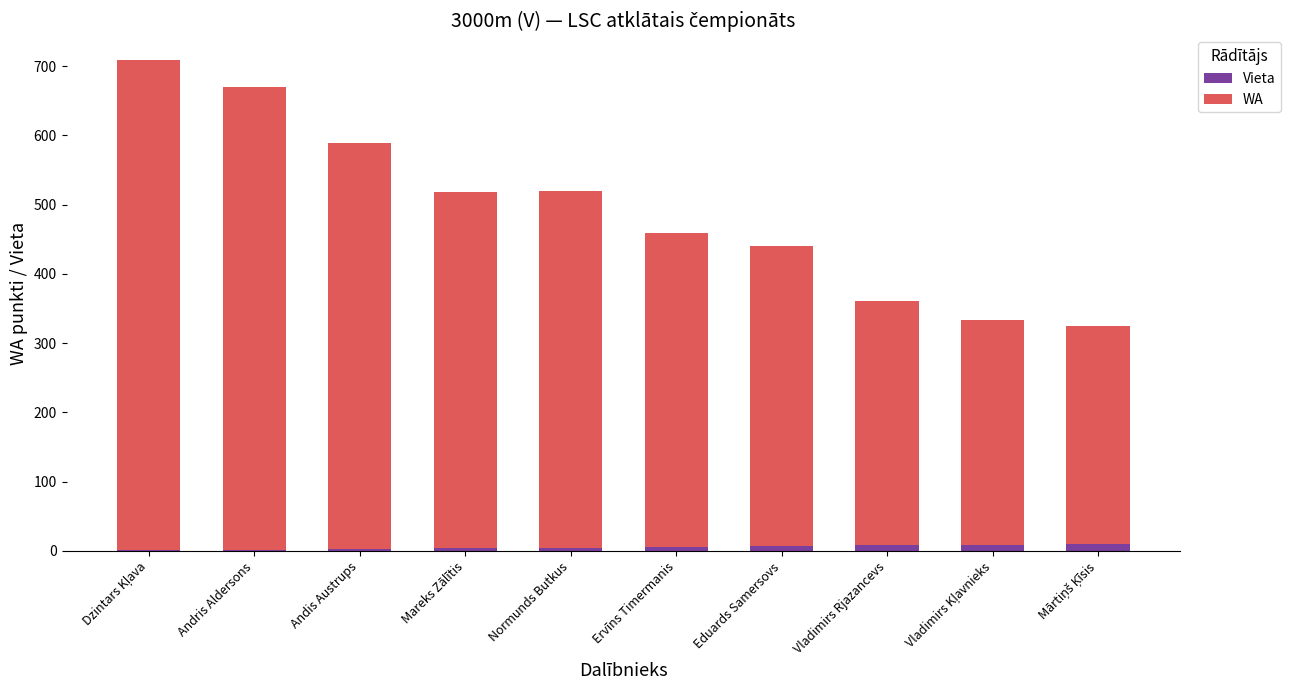

What are all the series names shown in the legend?

Vieta, WA